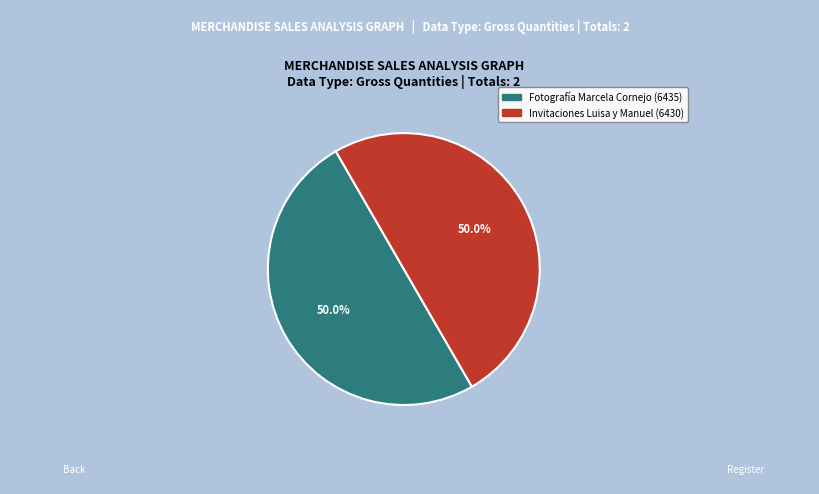

Approximately how many times larger is the value at Invitaciones Luisa y Manuel (6430) compared to Fotografía Marcela Cornejo (6435)?

1.0